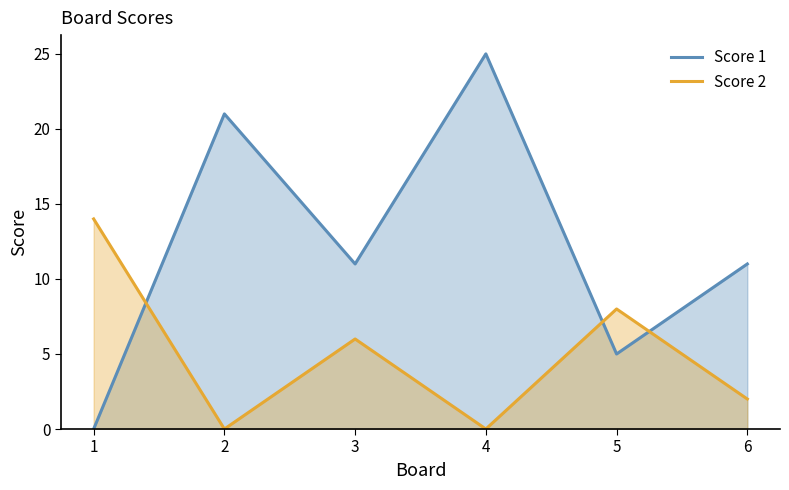

What is the total value across all series at 4?

25